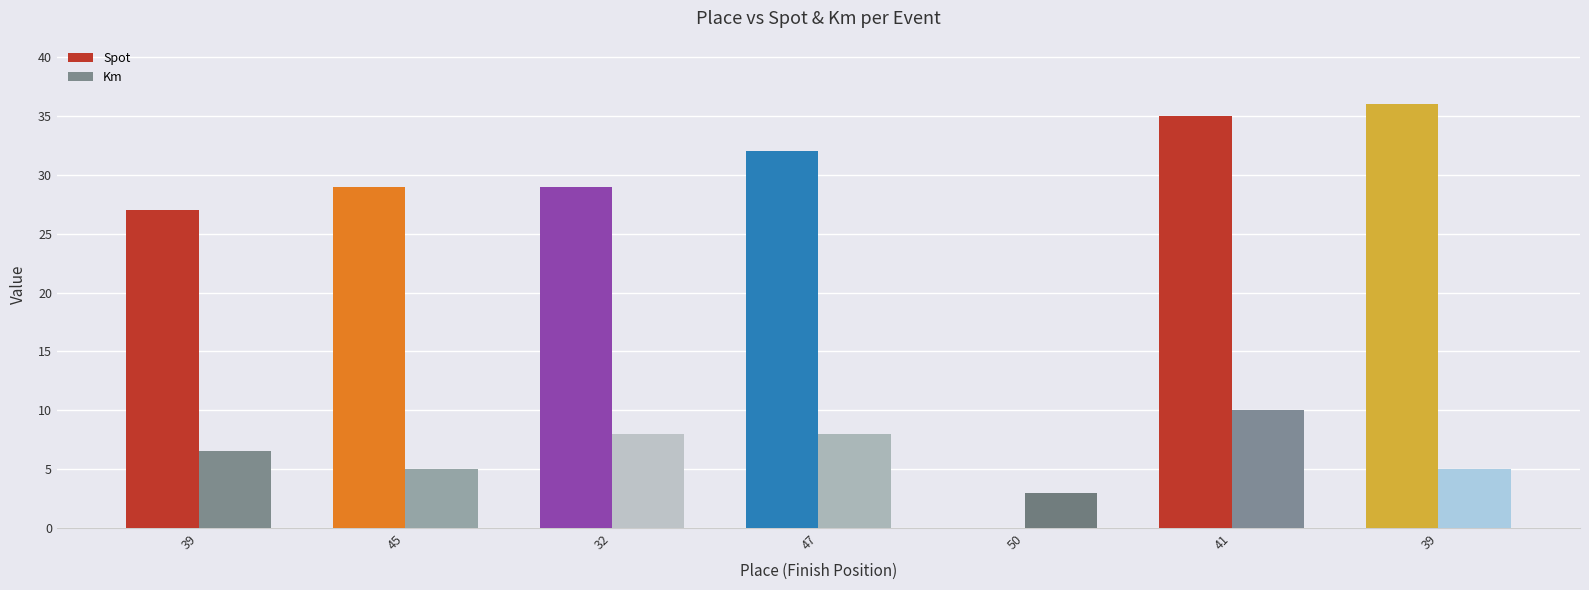

At which category does the chart reach its peak across all series?

39